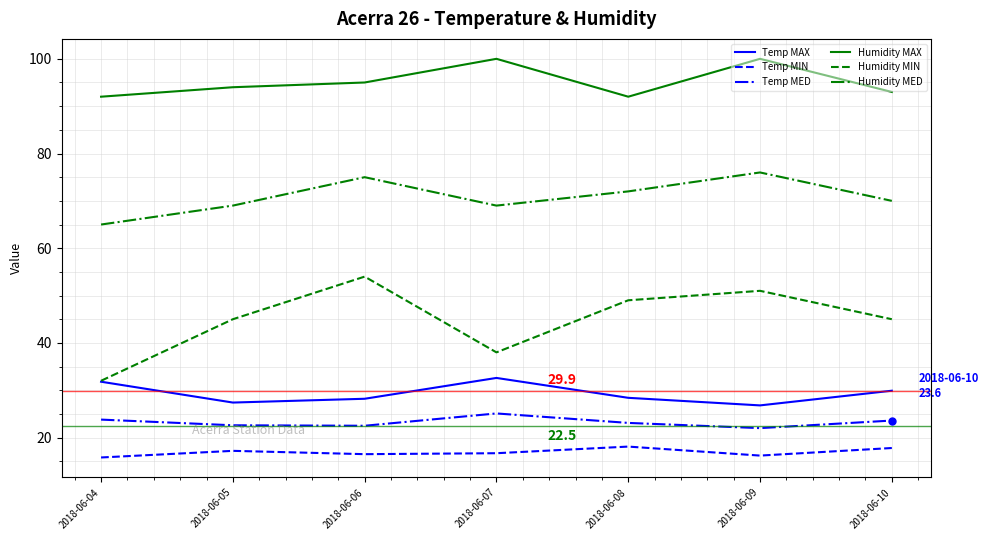

What is the highest value of the Humidity MED series?

76.0